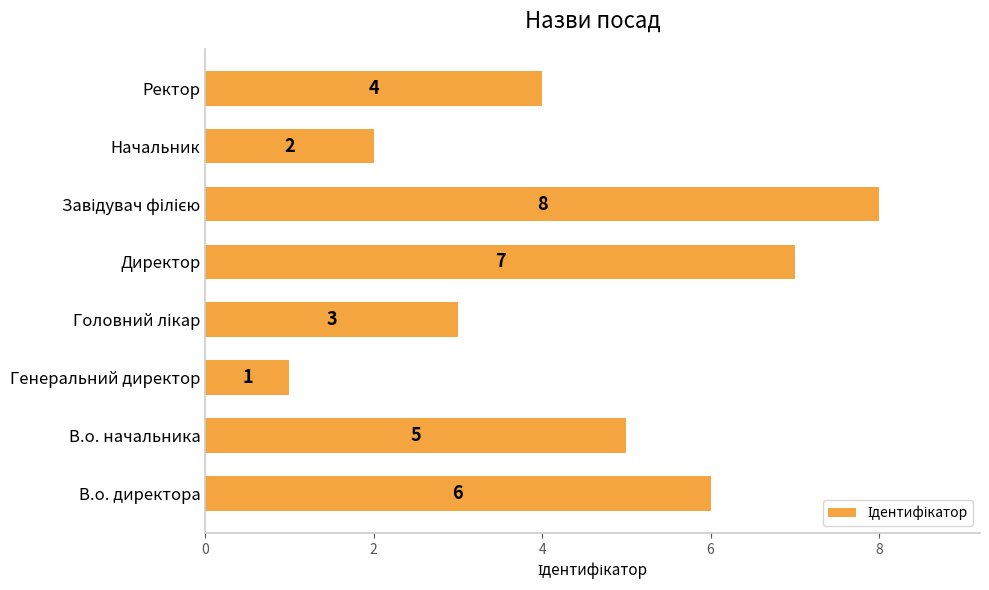

What is the difference between the maximum and minimum values?

7